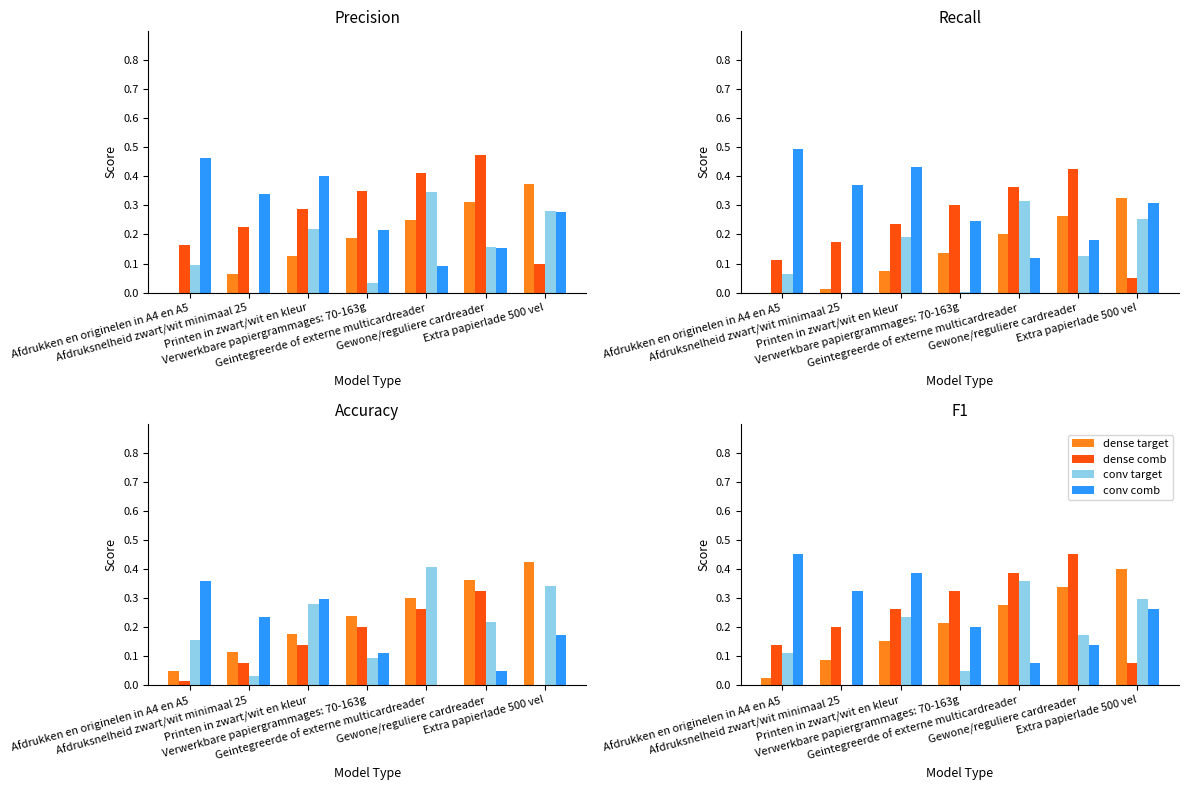

Reading left to right, extract all data points from this chart.

dense target: 0.0	0.1	0.1	0.2	0.3	0.3	0.4
dense comb: 0.1	0.2	0.3	0.3	0.4	0.5	0.1
conv target: 0.1	0.0	0.2	0.0	0.4	0.2	0.3
conv comb: 0.5	0.3	0.4	0.2	0.1	0.1	0.3